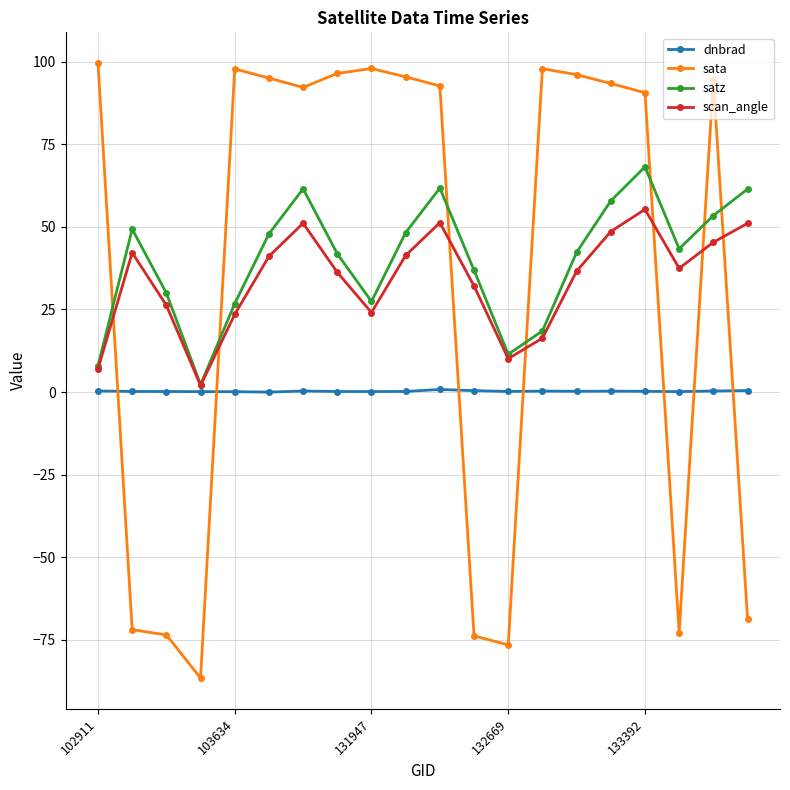

True or false: dnbrad and satz cross at least once.

False